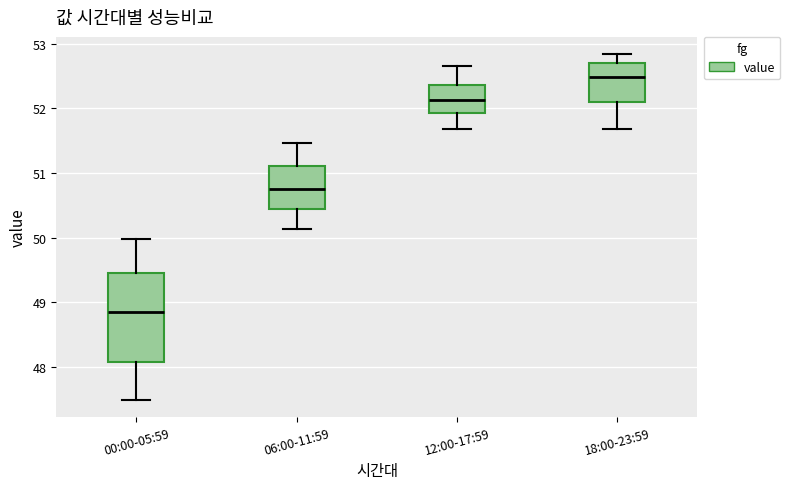

Which box has the lowest median line?

00:00-05:59